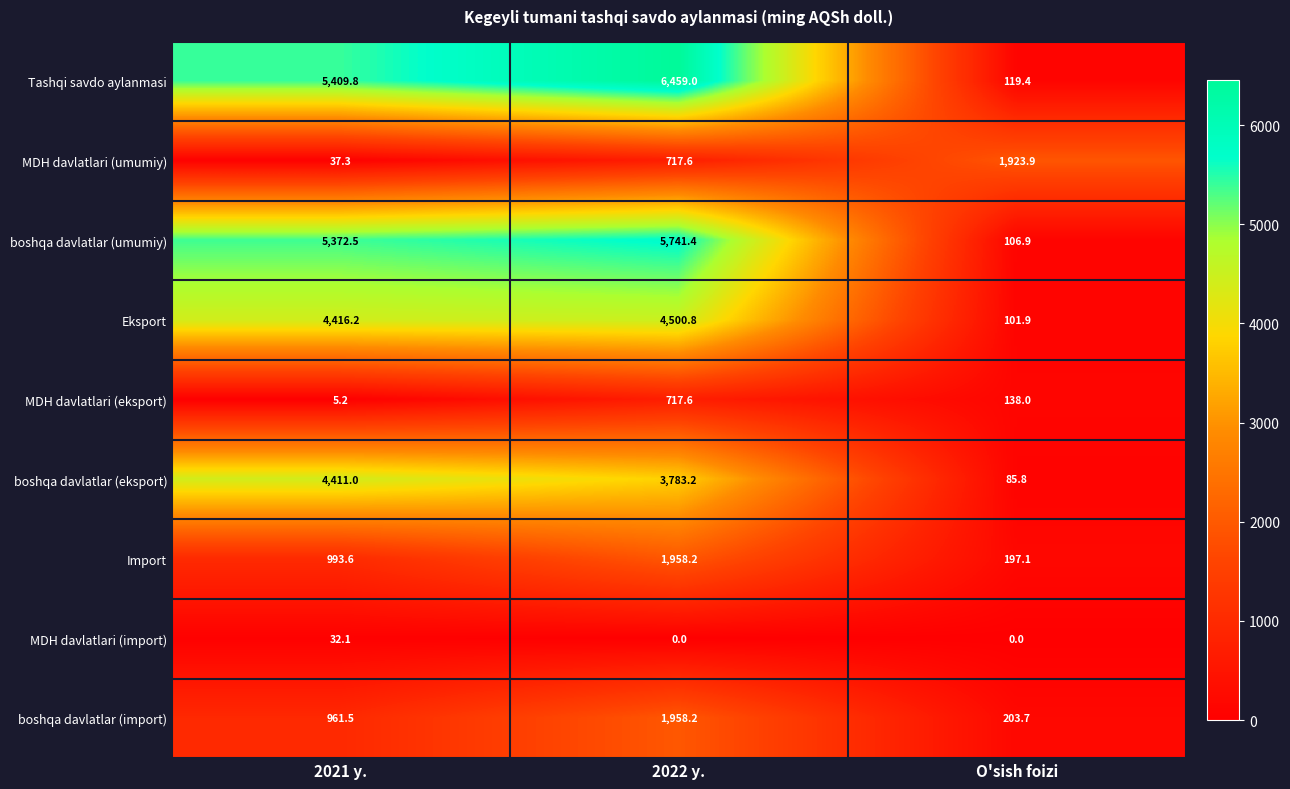

The value of boshqa davlatlar (eksport) at O'sish foizi is 85.8. True or false?

True